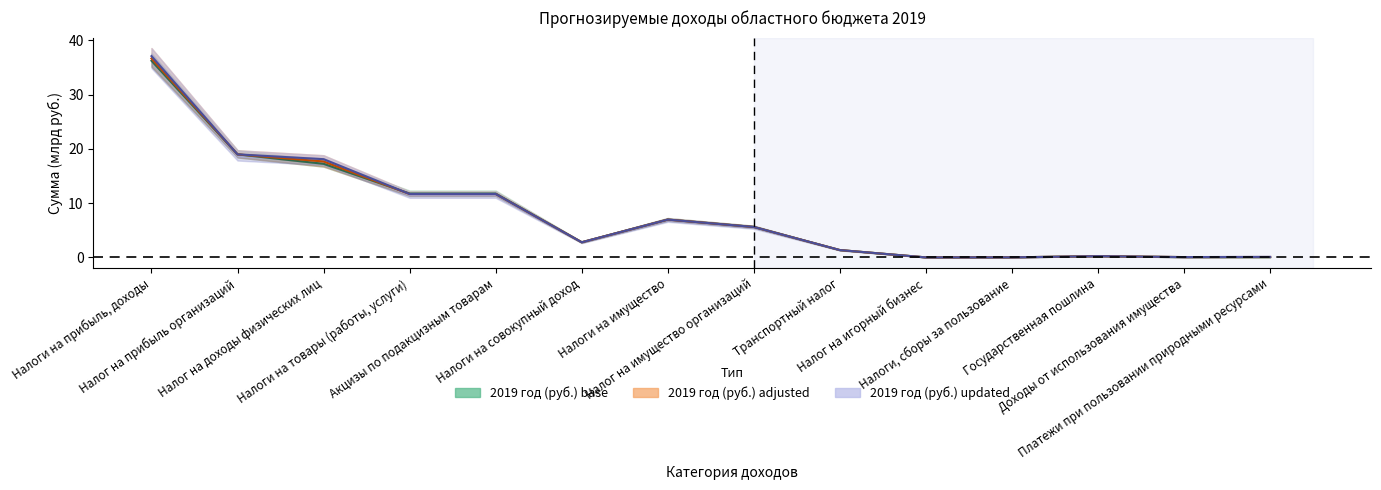

At which label does 2019 год (руб.) updated reach its minimum?

Налог на игорный бизнес